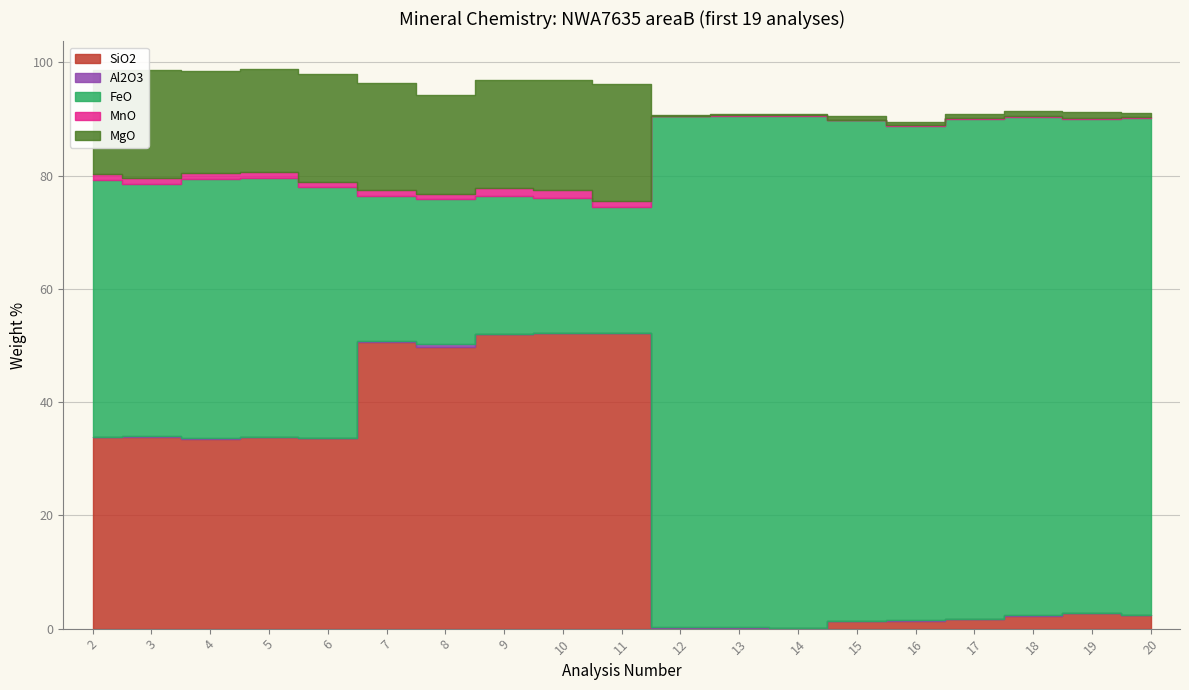

What is the greatest value displayed?

90.4